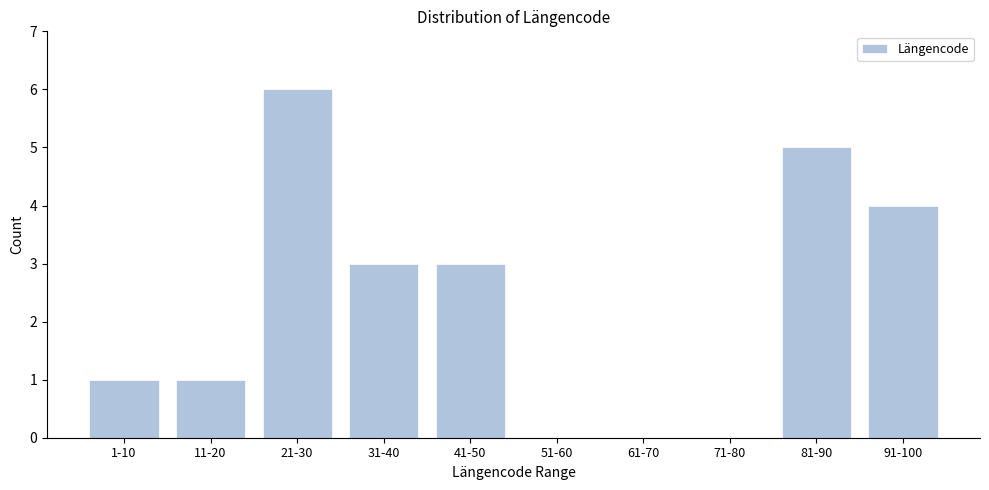

Reading left to right, transcribe all the data shown in this chart.

1-10=1	11-20=1	21-30=6	31-40=3	41-50=3	51-60=0	61-70=0	71-80=0	81-90=5	91-100=4